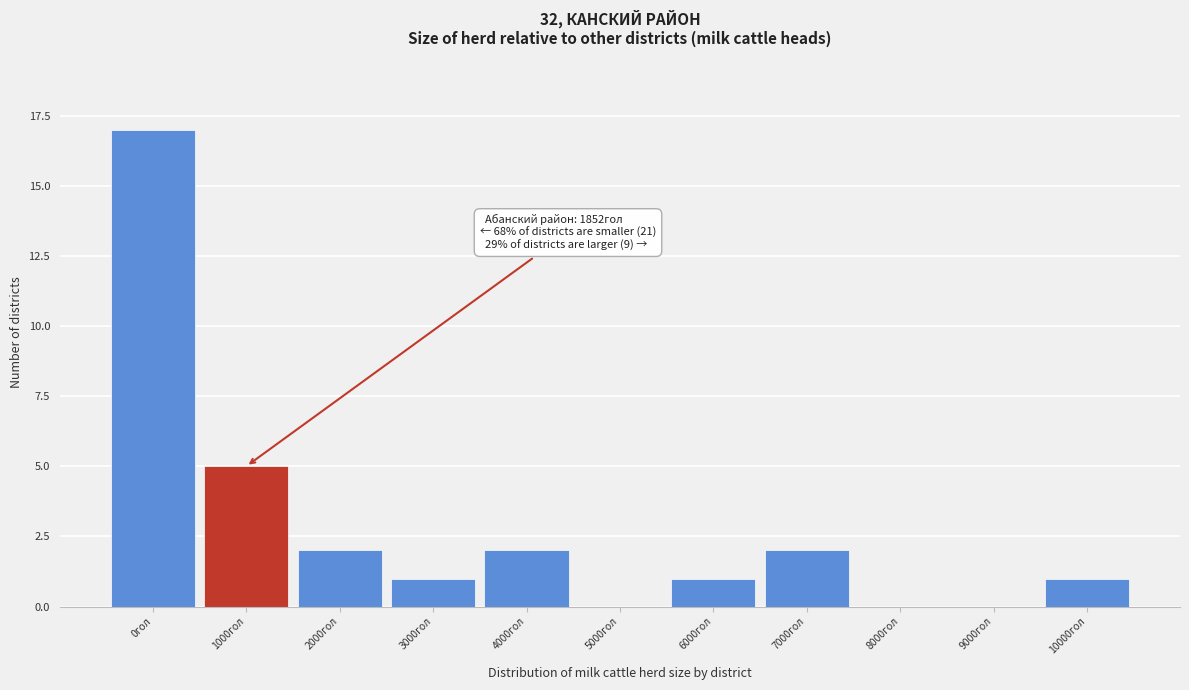

Reading left to right, list all the values displayed in this chart.

0гол=17	1000гол=5	2000гол=2	3000гол=1	4000гол=2	5000гол=0	6000гол=1	7000гол=2	8000гол=0	9000гол=0	10000гол=1